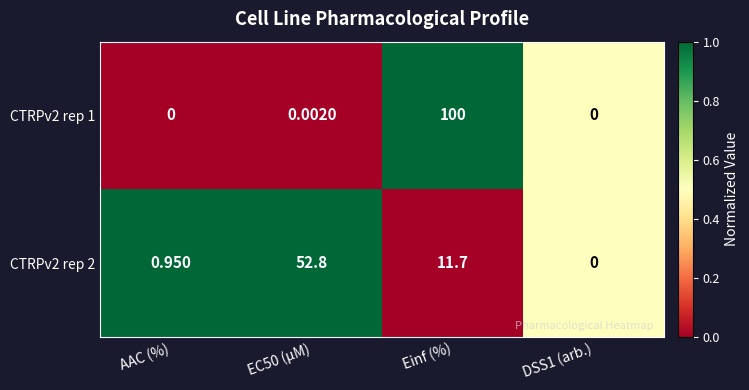

Count the number of categories in the chart.

4